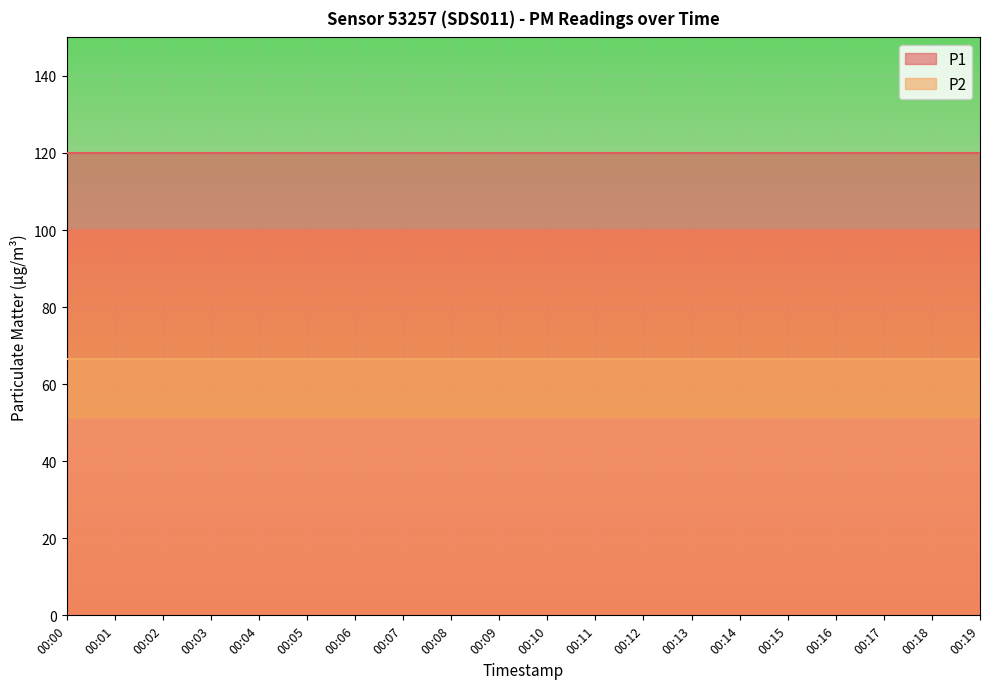

Which category has the lowest value in the P1 series?

00:00